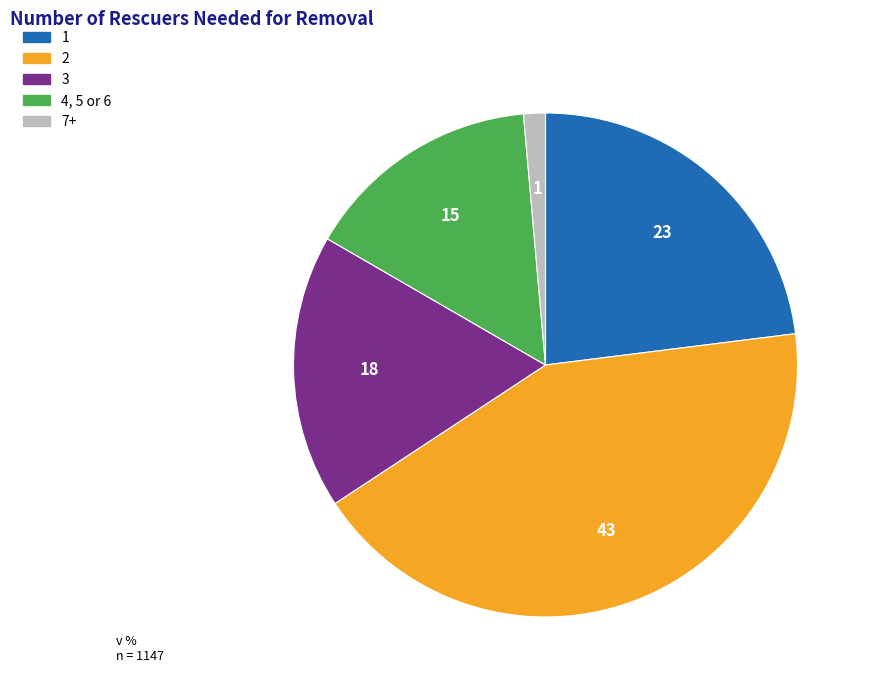

Which slice is the smallest?

7+